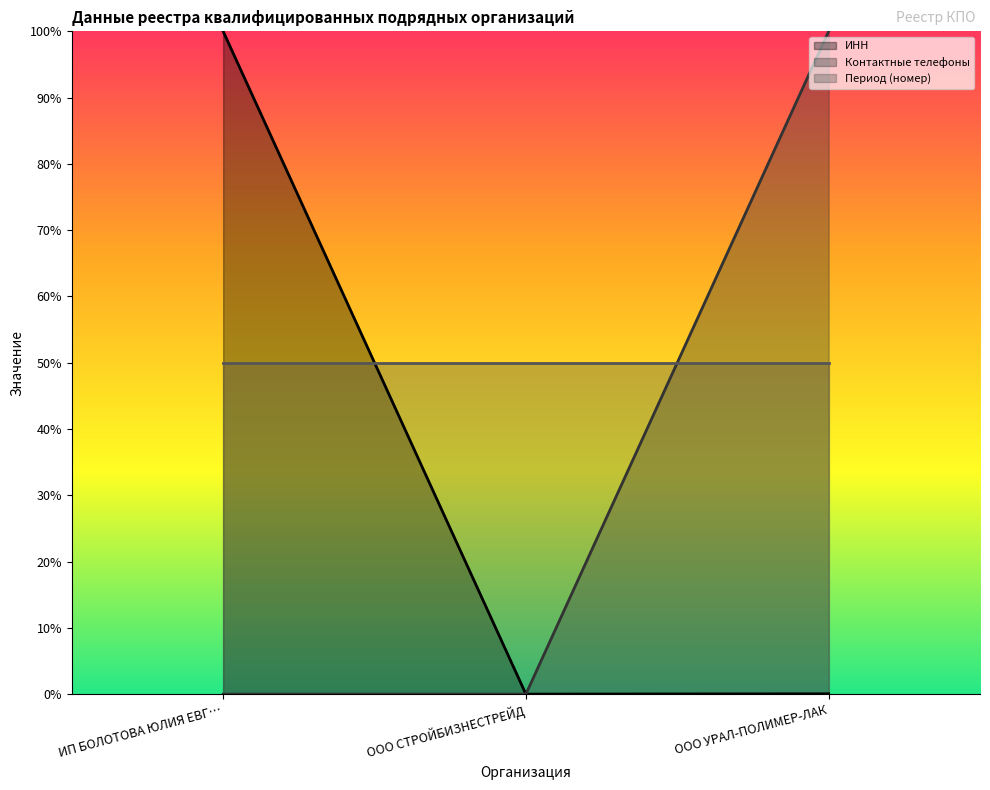

Which label corresponds to the smallest value in the chart?

ООО СТРОЙБИЗНЕСТРЕЙД